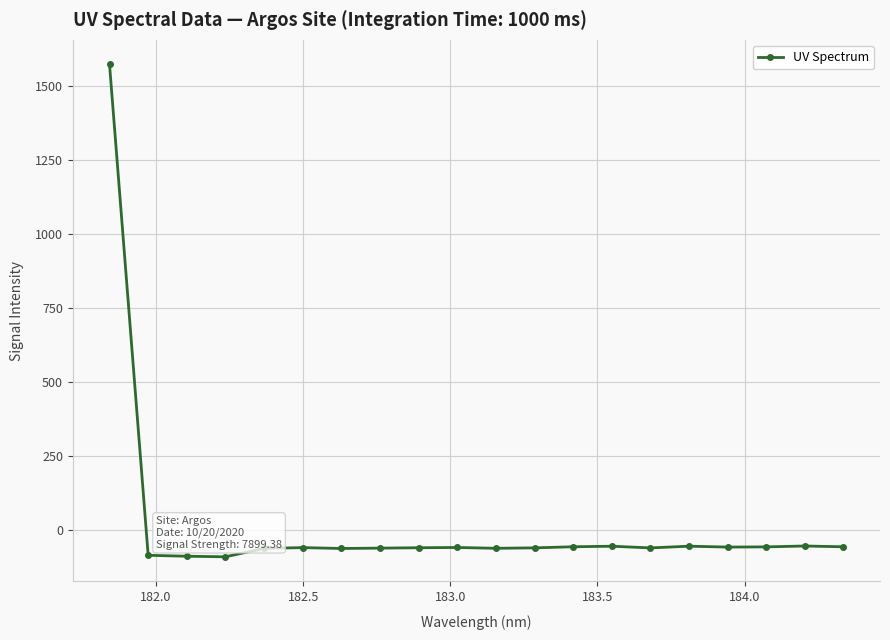

What is the value of the 18th point from the left?

-57.3